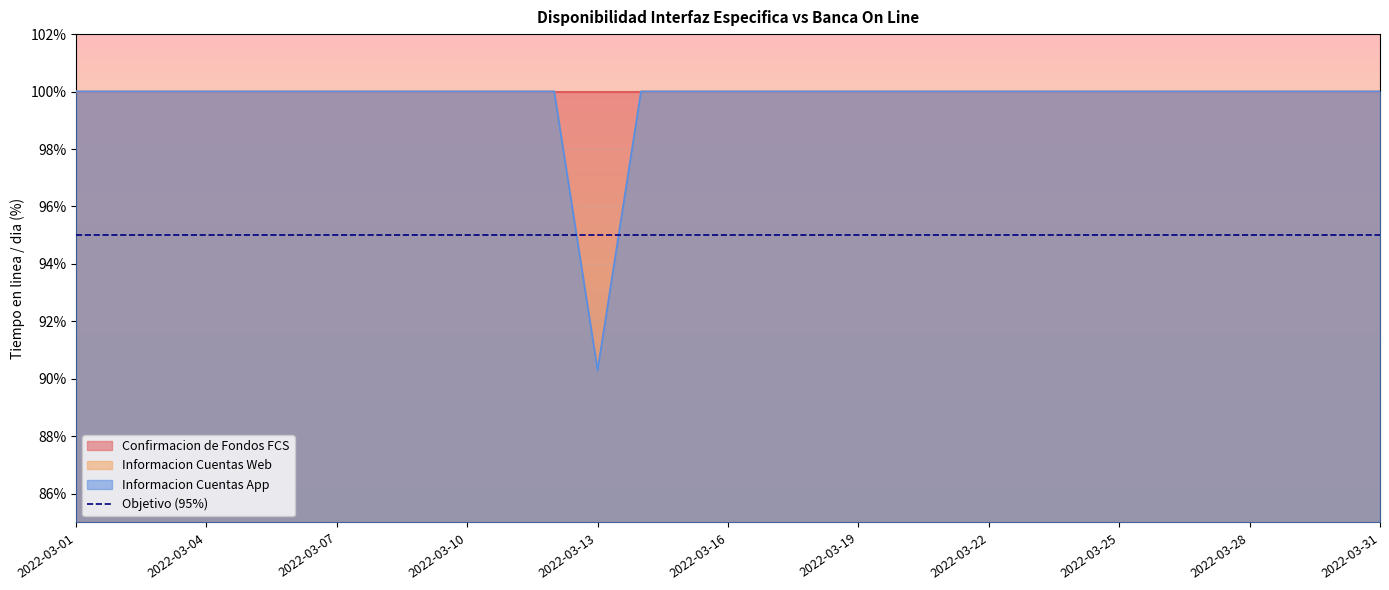

At which category is the sum across all series the highest?

2022-03-01